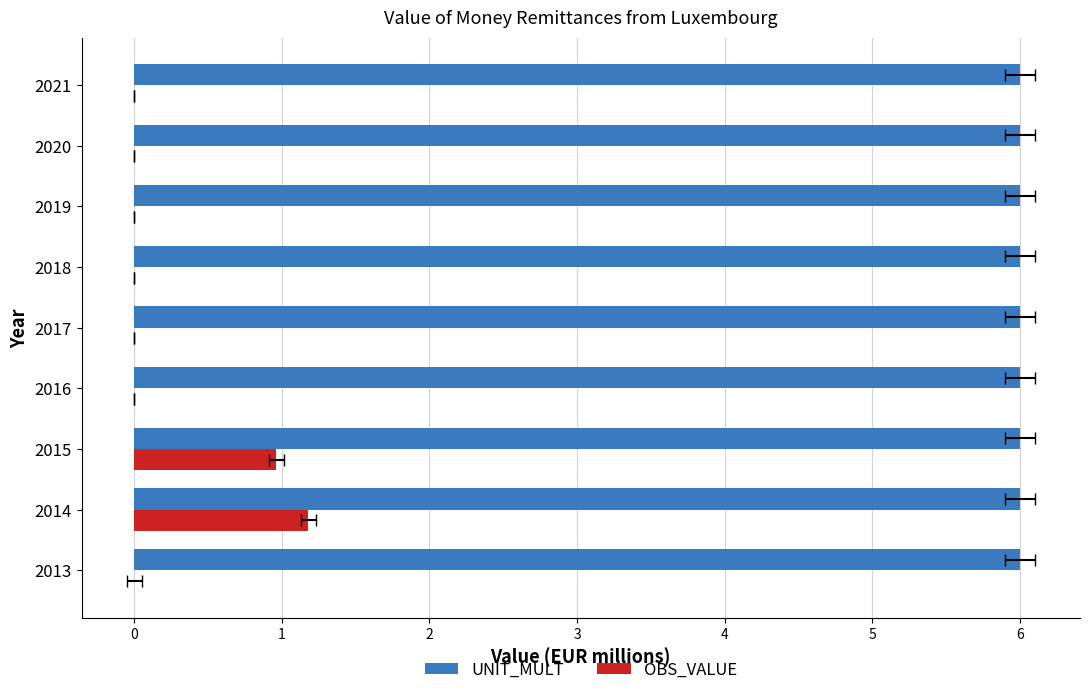

The UNIT_MULT series shows 0.5 at 6. True or false?

False